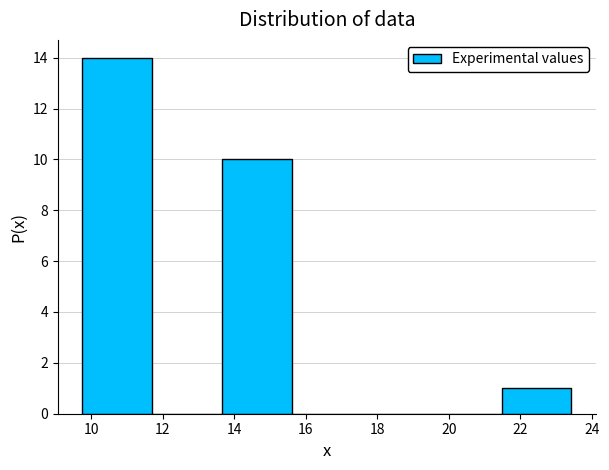

Which range on the x-axis has the tallest bar?

9.8 to 11.8